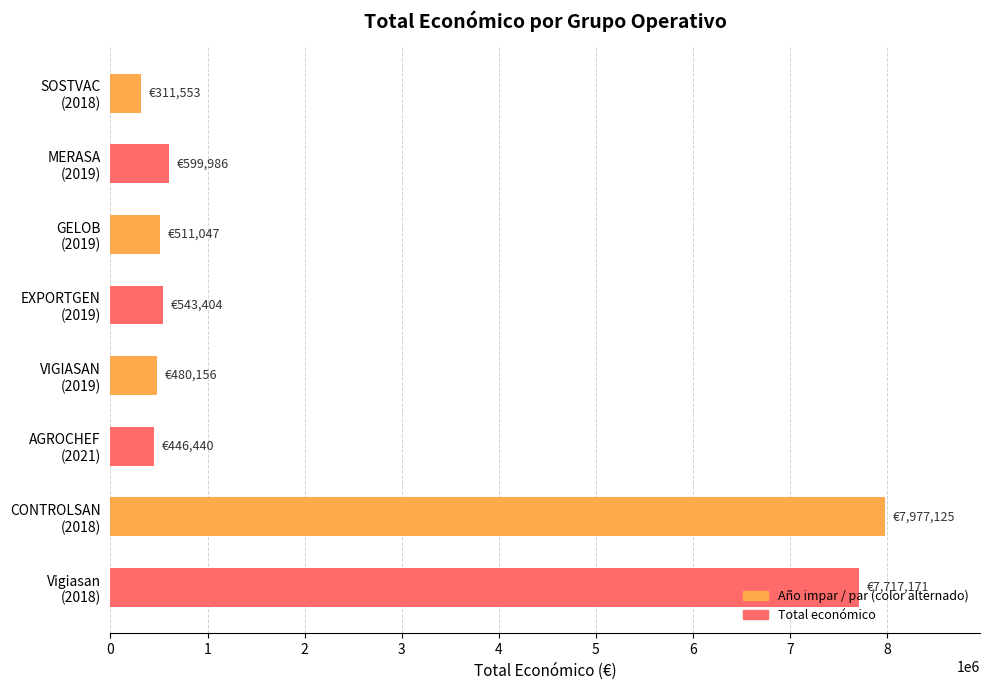

How many bars are there in total?

8